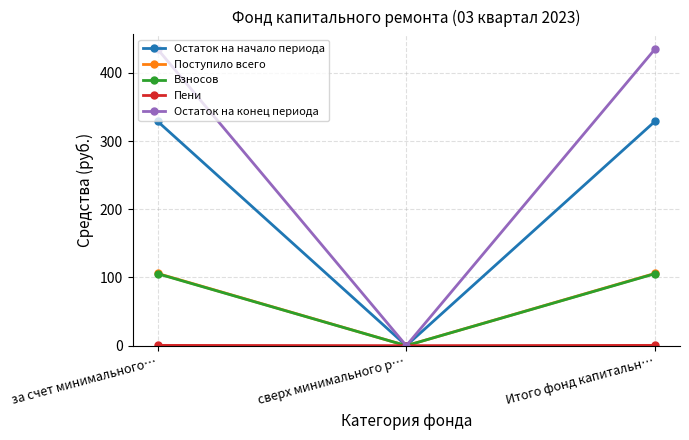

What is the maximum value for Остаток на конец периода?

434.8